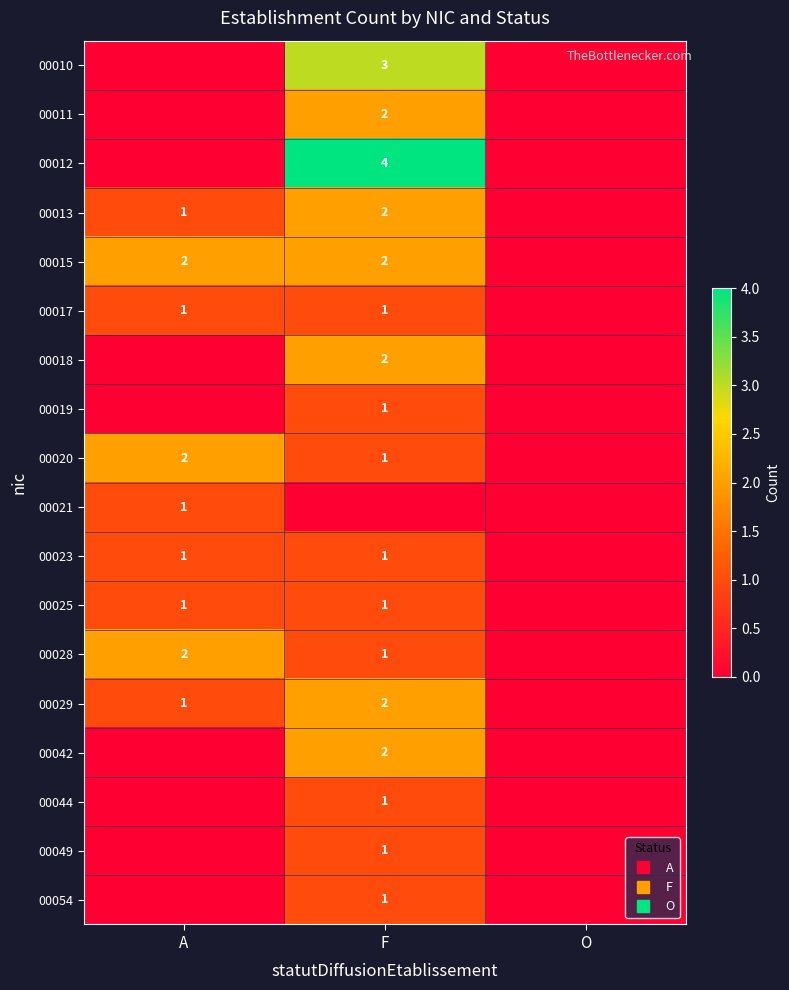

At how many categories does at least one series exceed 1?

2